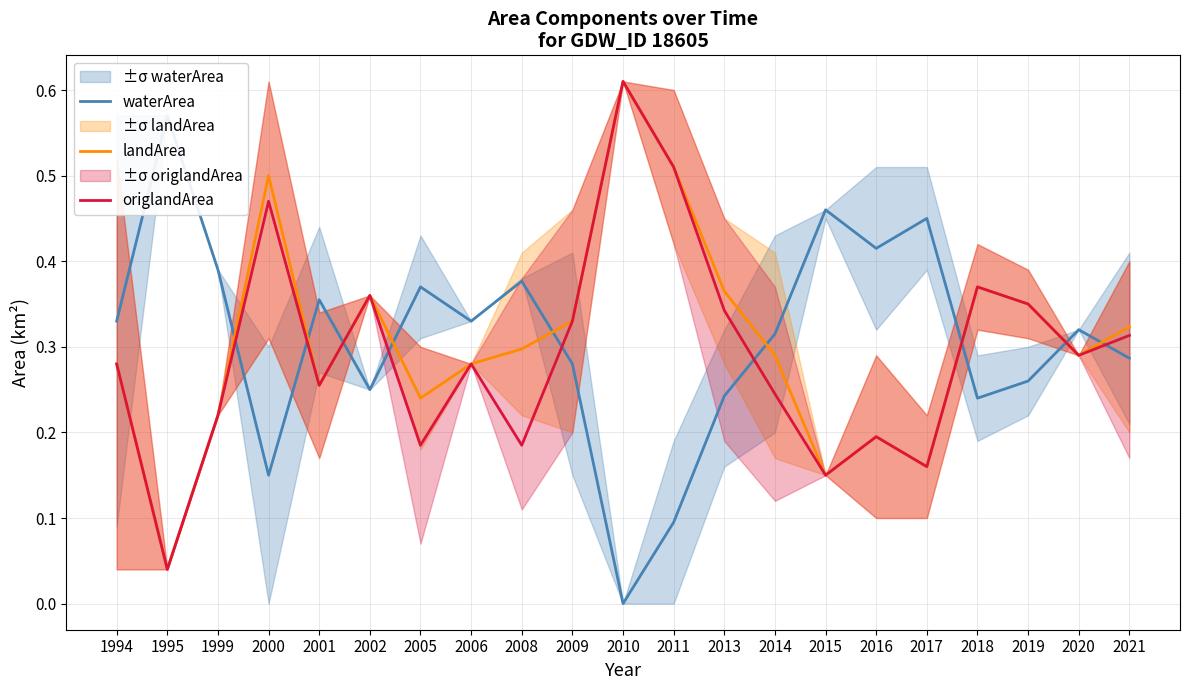

Which series has the largest total across all categories?

waterArea